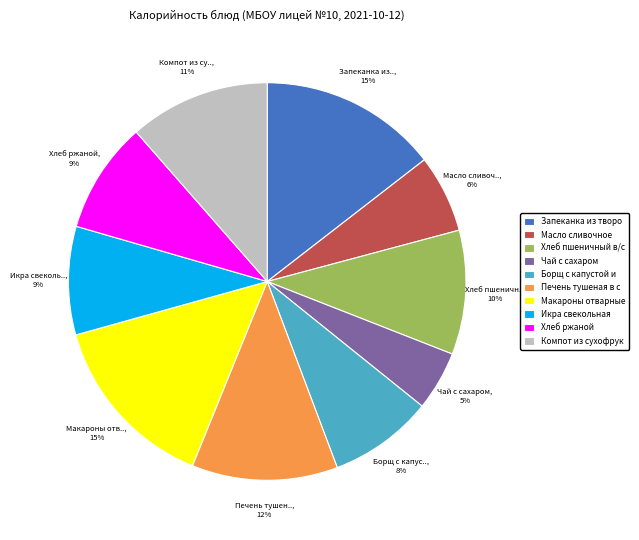

Is the sum of Масло сливочное and Макароны отварные greater than half?

No